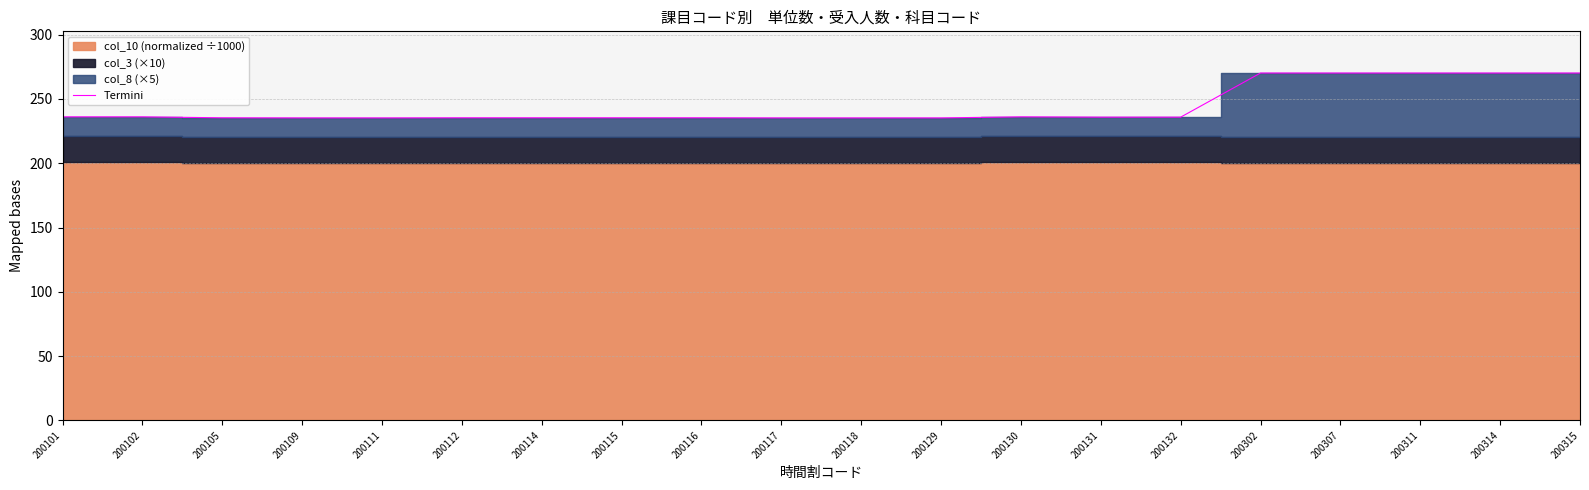

Reading left to right, list all the values displayed in this chart.

236.1	236.1	235.3	235.2	235.2	235.3	235.3	235.3	235.3	235.2	235.2	235.2	236.1	235.8	235.8	270.1	270.1	270.1	270.1	270.1